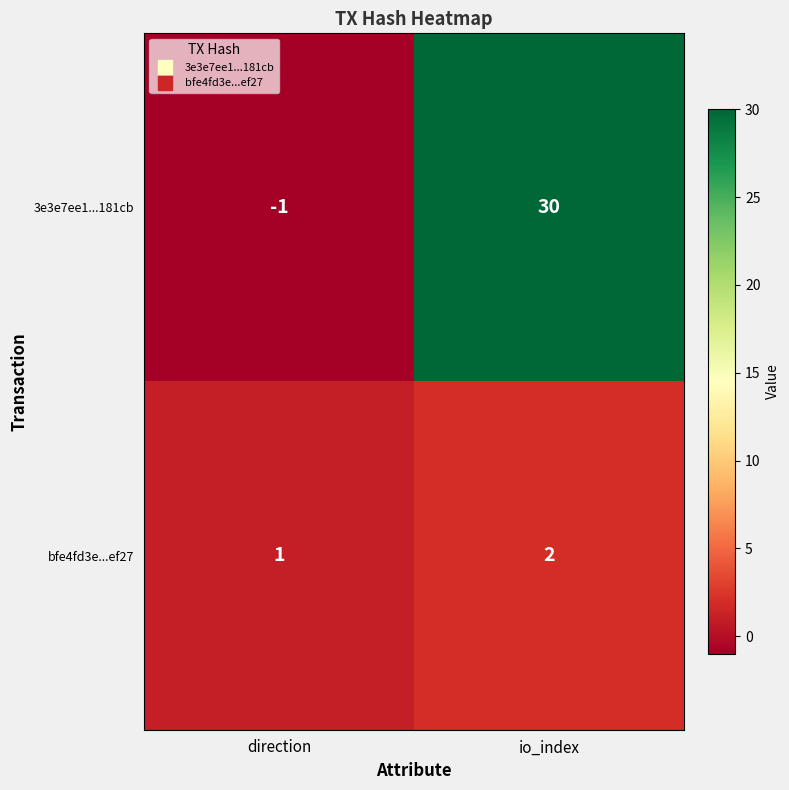

At which label does bfe4fd3e...ef27 reach its peak?

io_index